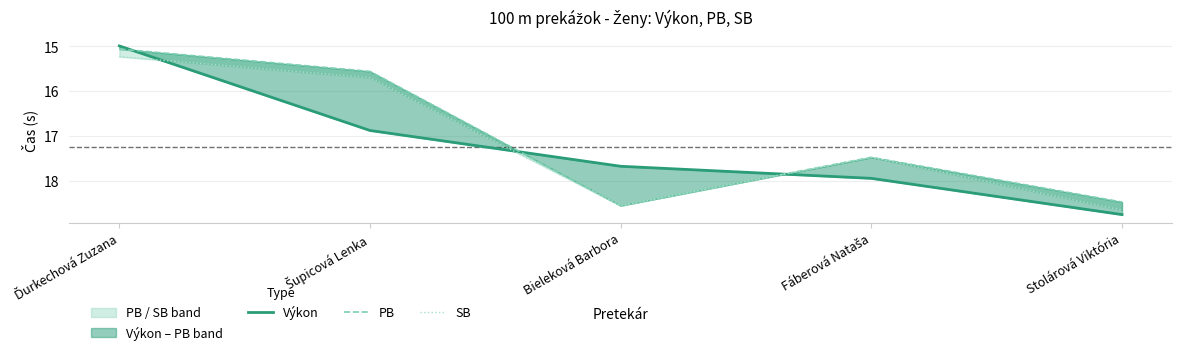

In PB, how many points are lower than both neighbors (excluding endpoints)?

1